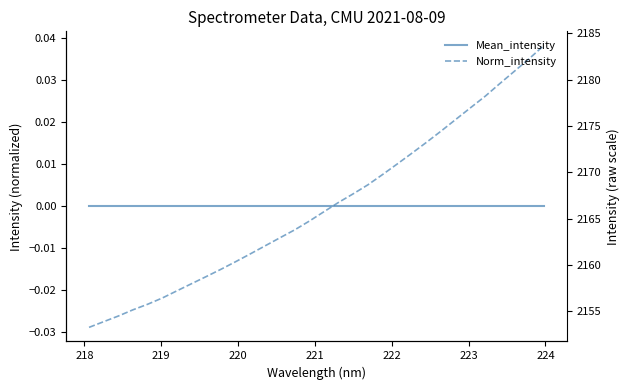

Count the number of categories in the chart.

32